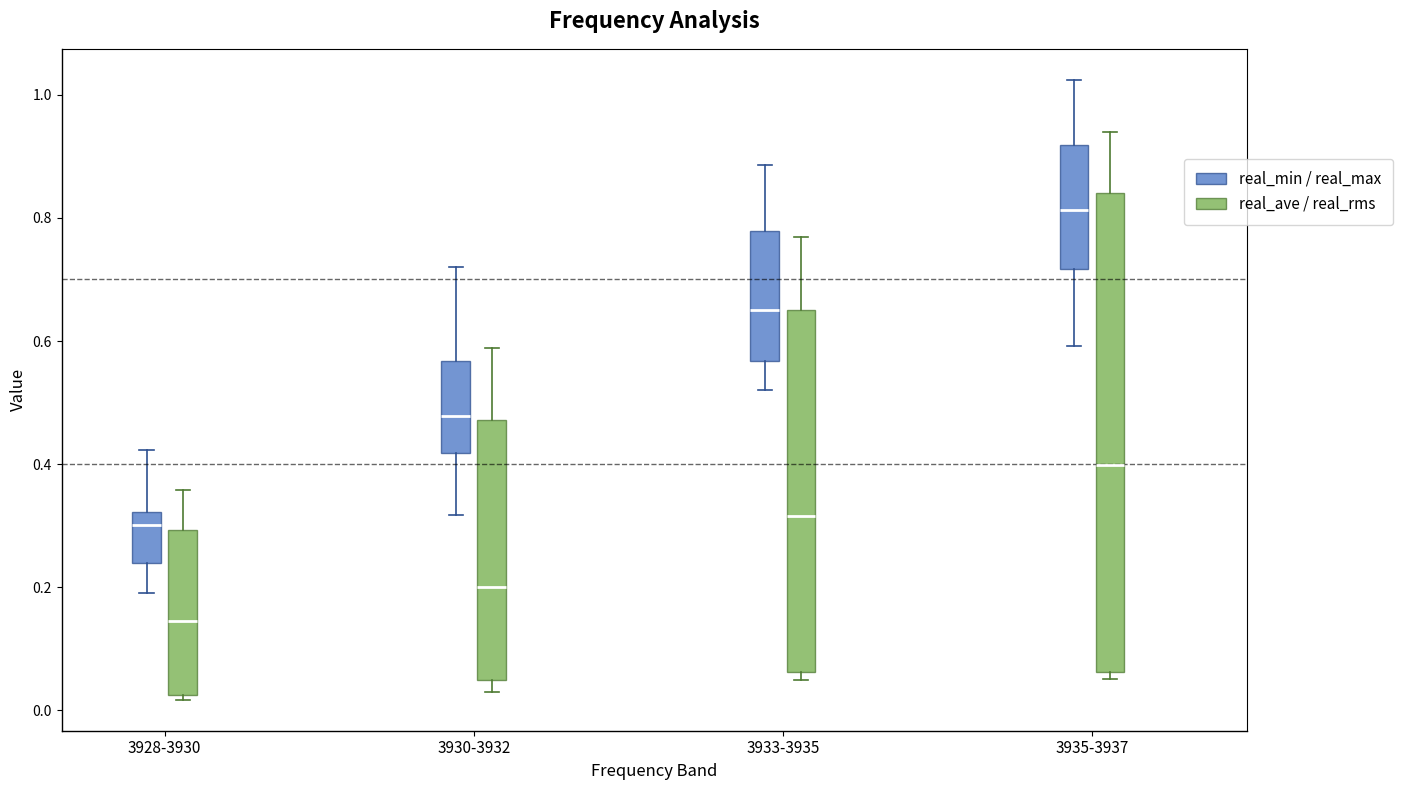

Which box's median line is the lowest?

3928-3930 (real_ave / real_rms)